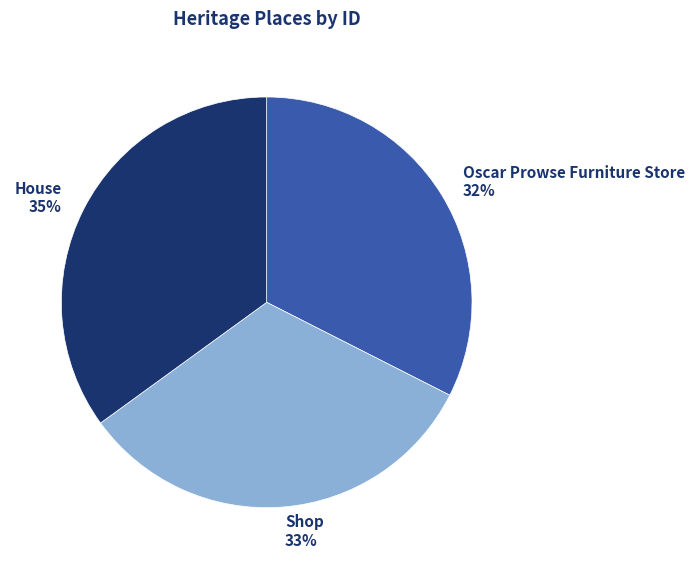

What is the largest slice in the pie chart?

House